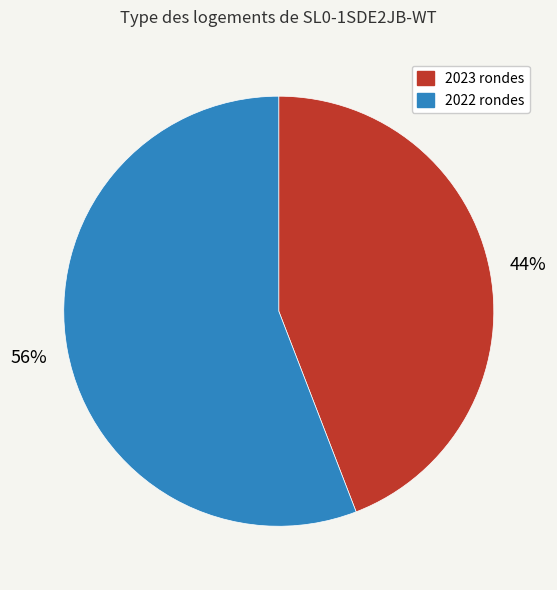

Is there a majority slice in this chart?

Yes